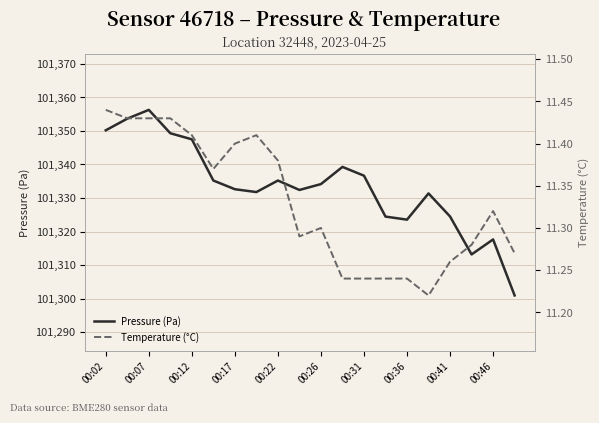

Read the Pressure (Pa) value at 00:17.

101332.6